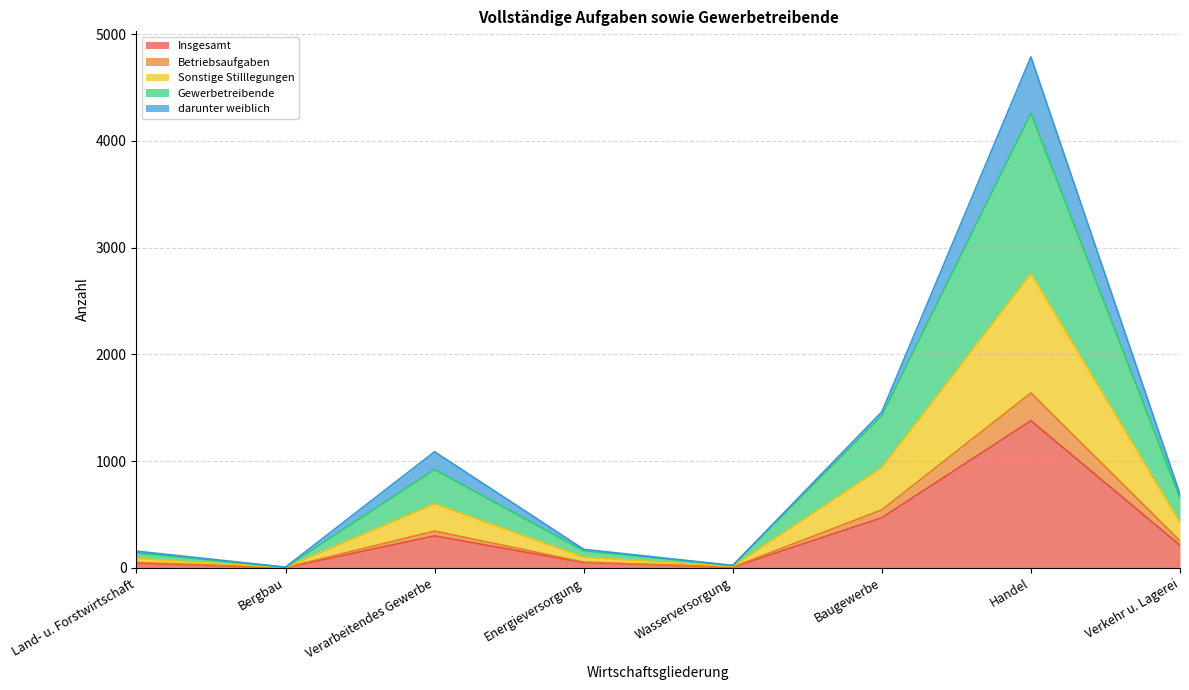

What is the difference between the maximum and minimum values in the Sonstige Stilllegungen series?

2754